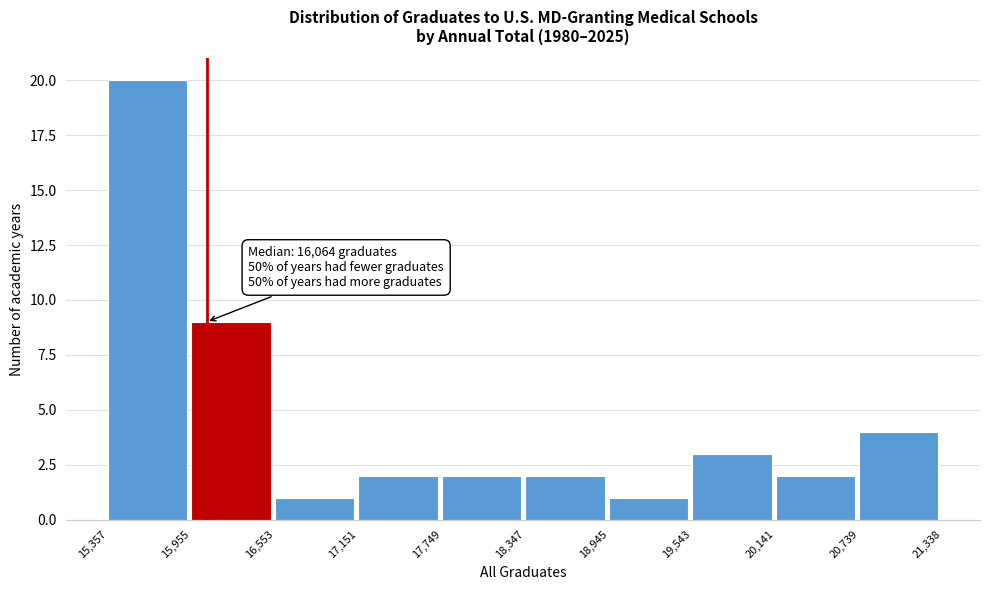

Which range on the x-axis has the tallest bar?

15,357 to 15,955